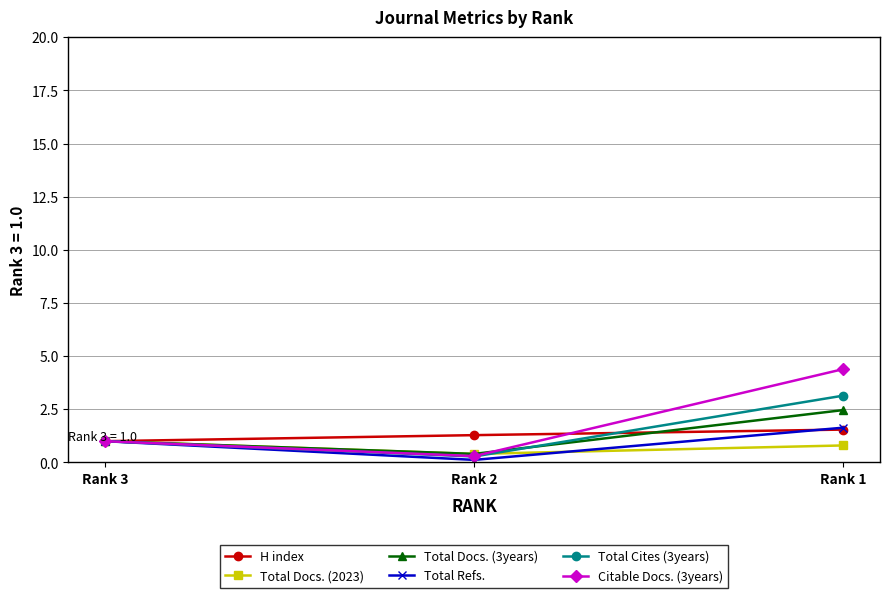

Which series has the widest spread of values?

Citable Docs. (3years)